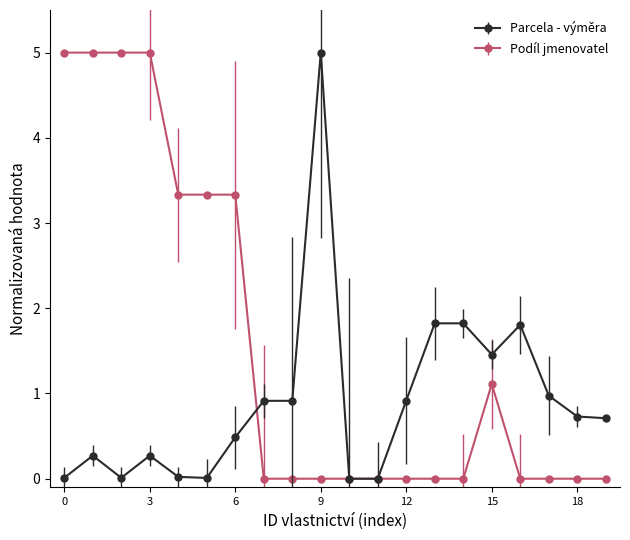

True or false: Podíl jmenovatel has more than 0 points higher than both neighbors.

True